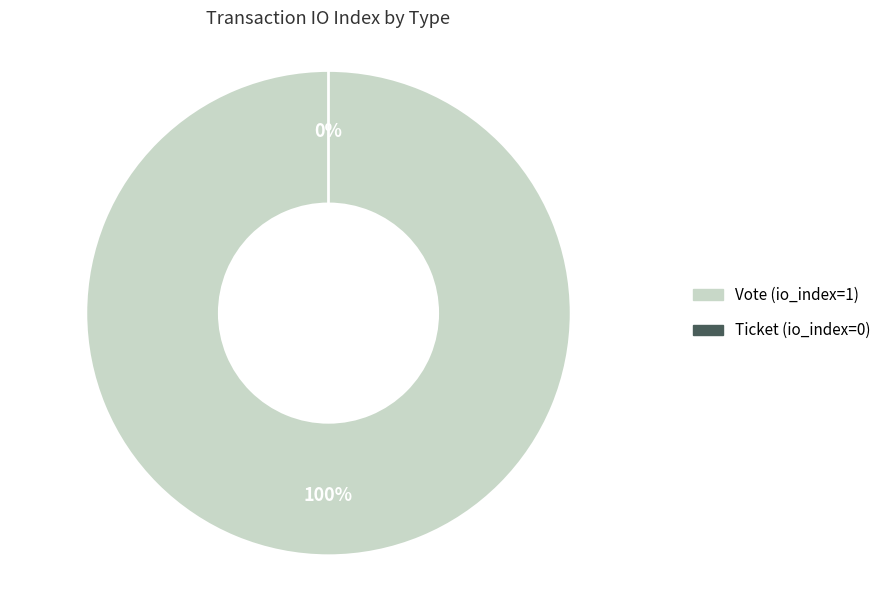

Combined, what portion of the pie is Vote (io_index=1) and Ticket (io_index=0)?

100.0%